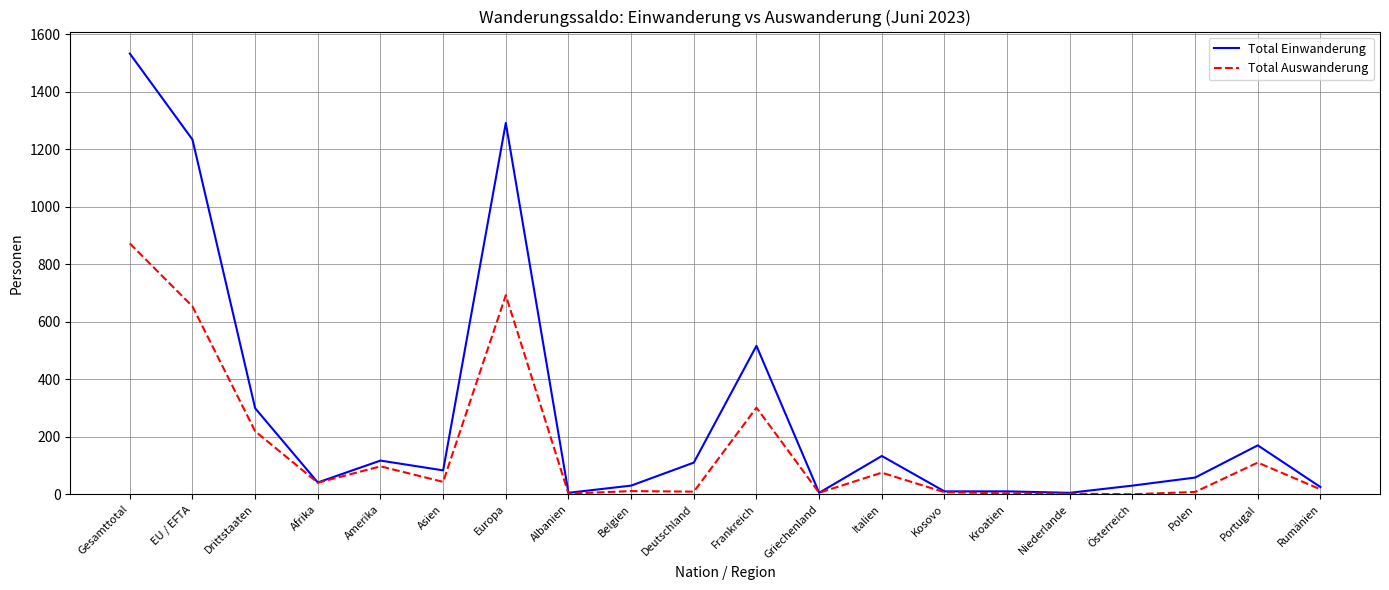

What is the sum of all Total Auswanderung values?

3166